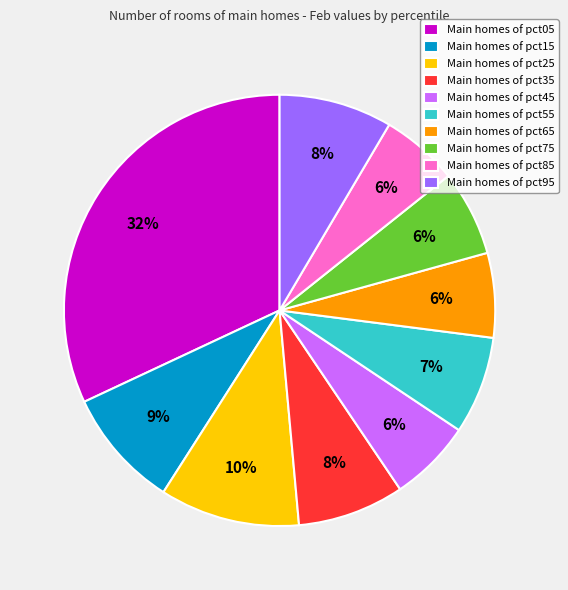

Count the number of slices in the pie.

10